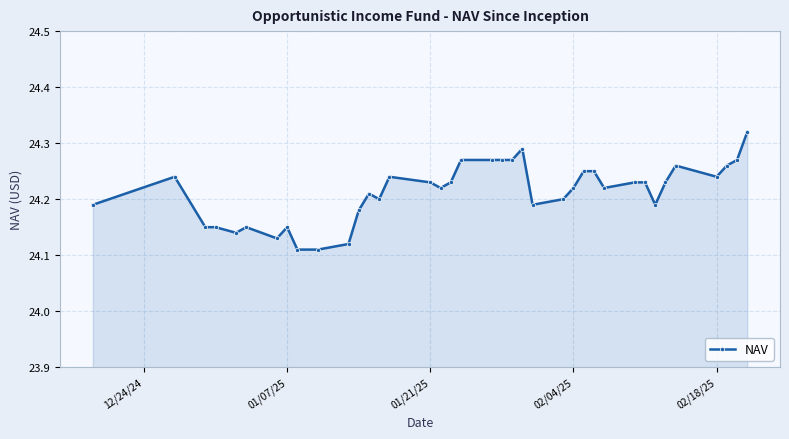

How many values are between 24 and 25?

38